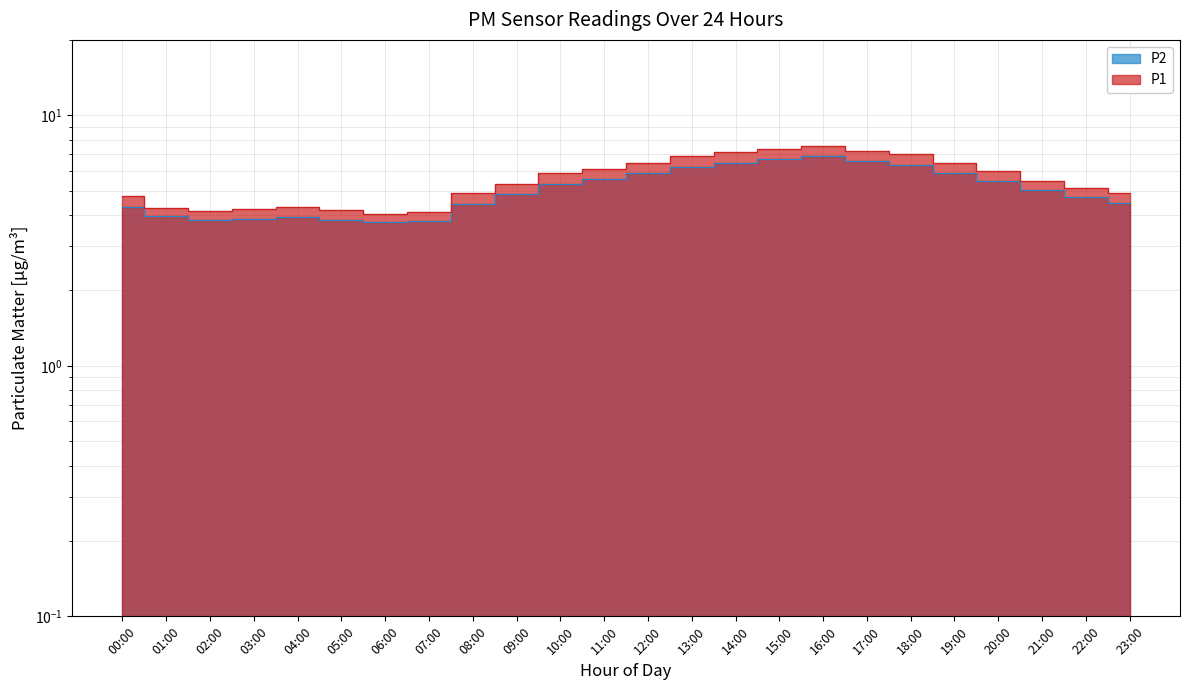

At which label does P2 reach its peak?

16:00